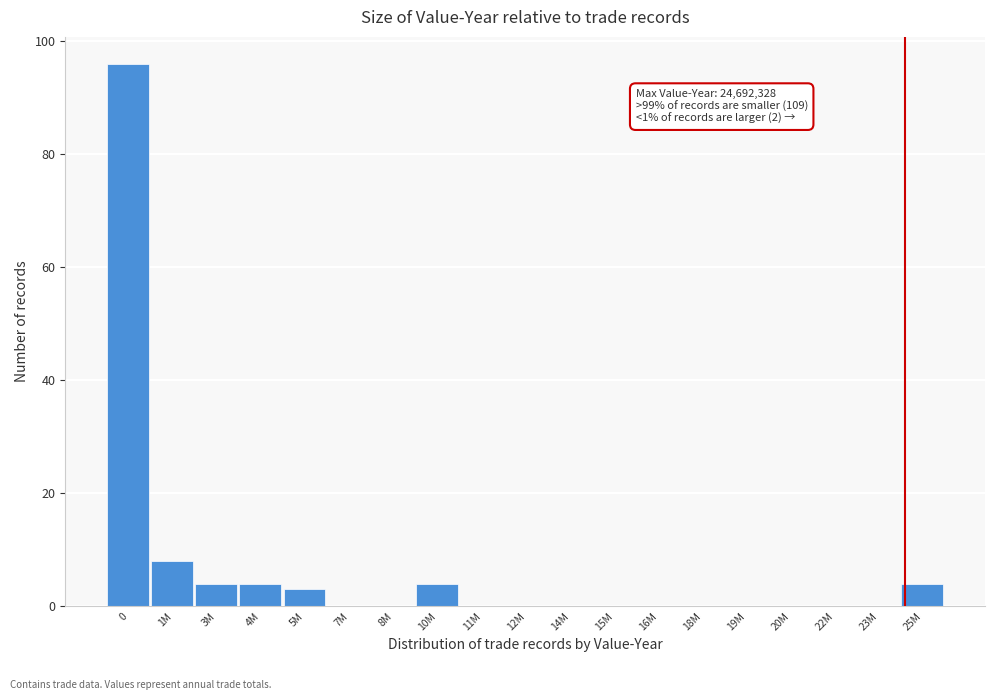

Reading left to right, list all the values displayed in this chart.

0=96	1M=8	3M=4	4M=4	5M=3	7M=0	8M=0	10M=4	11M=0	12M=0	14M=0	15M=0	16M=0	18M=0	19M=0	20M=0	22M=0	23M=0	25M=4